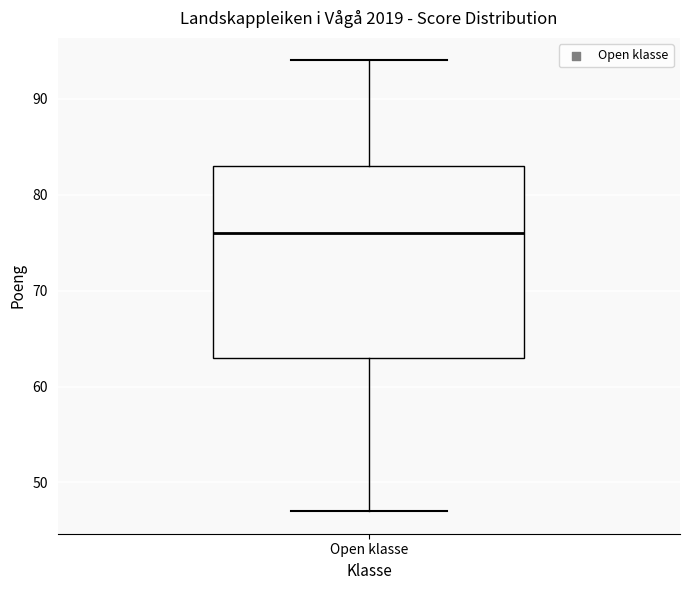

Transcribe this box plot: give where the median line is, the range the box spans, and where the two whiskers end, as read against the y-axis. The values are not printed on the chart, so give them approximately, as read against the axis.

median 76, box 63 to 83, whiskers 47 to 94